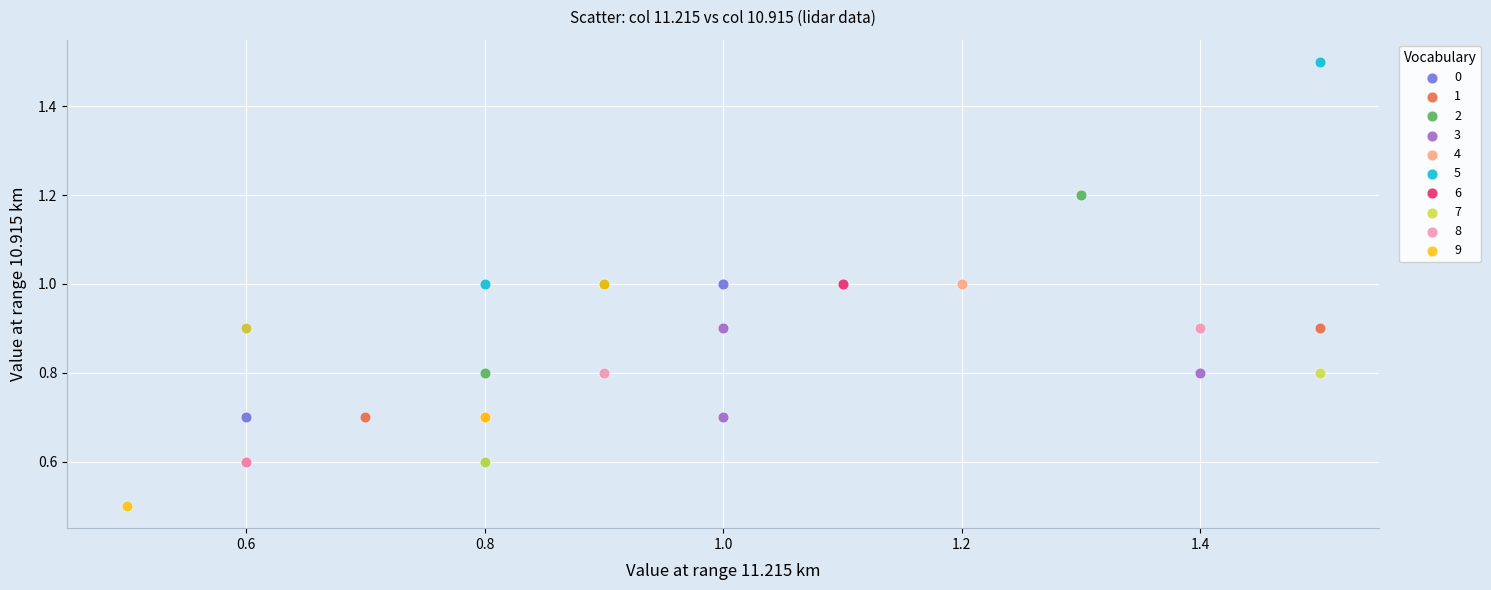

What are all the series names shown in the legend?

0, 1, 2, 3, 4, 5, 6, 7, 8, 9